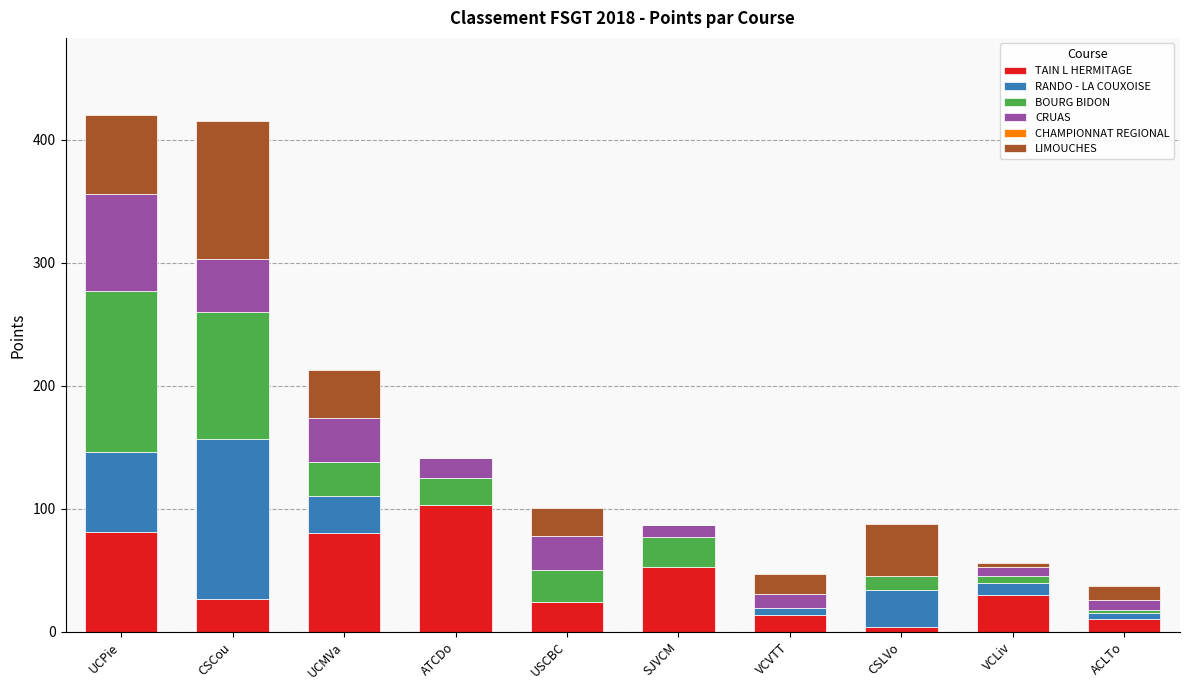

What is the total value across all series at UCMVa?

213